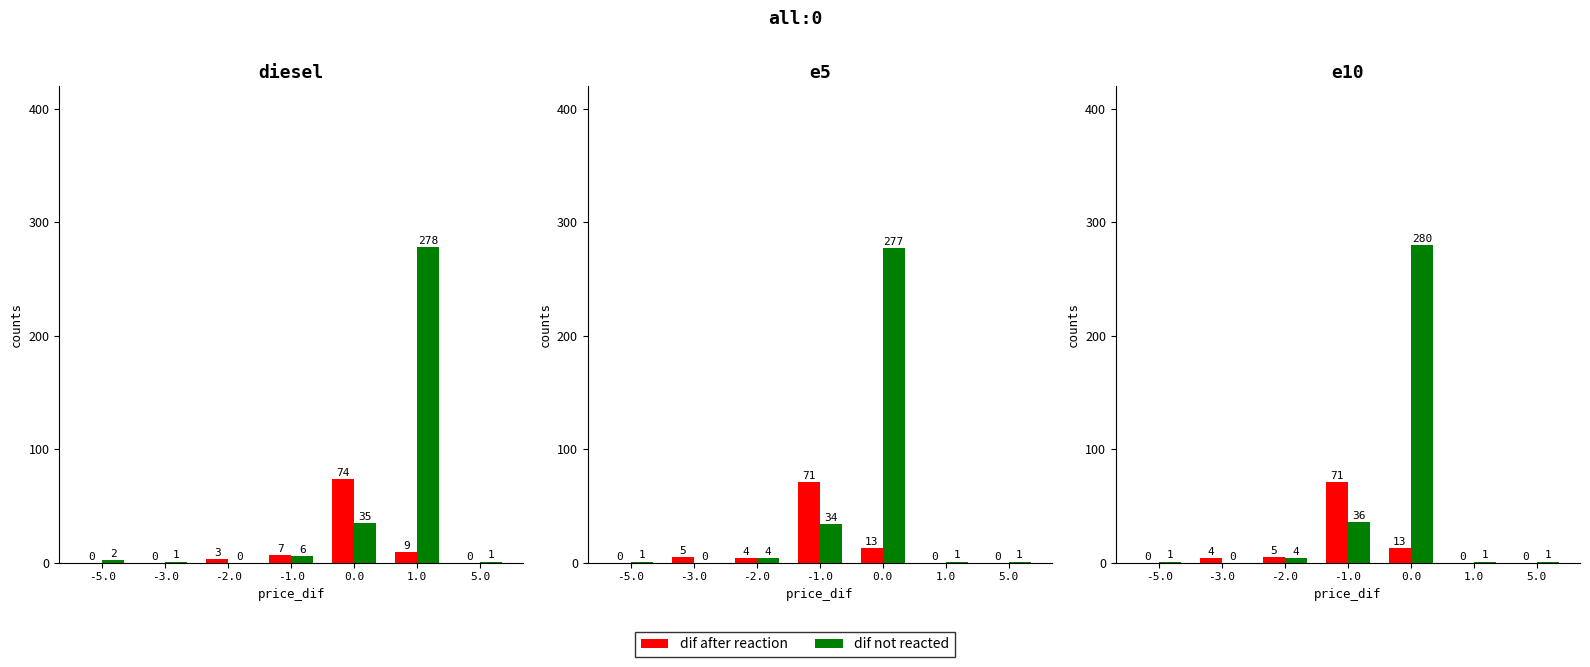

True or false: dif after reaction has a value of 4 at 0.0.

False